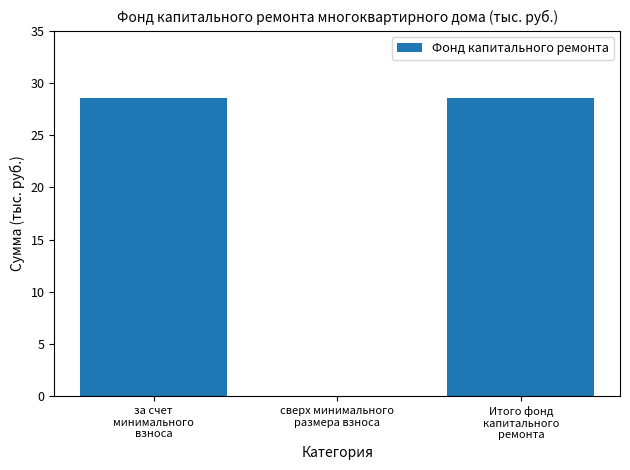

What is the greatest value displayed?

28.5